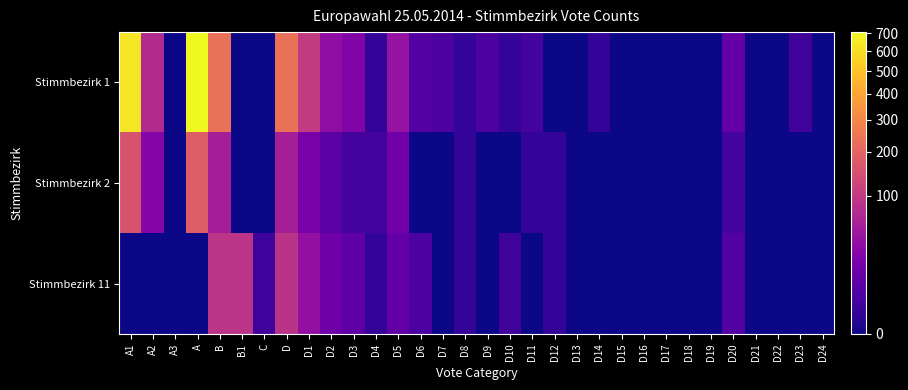

At D12, list the series in order from smallest to largest.

Stimmbezirk 1, Stimmbezirk 2, Stimmbezirk 11